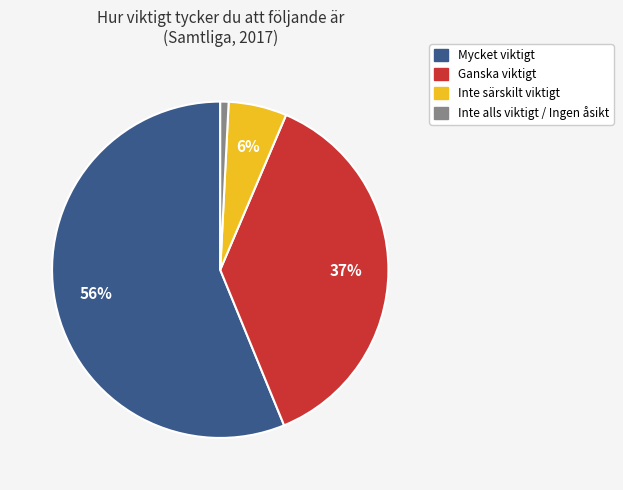

Does Inte särskilt viktigt represent more than half of the total?

No